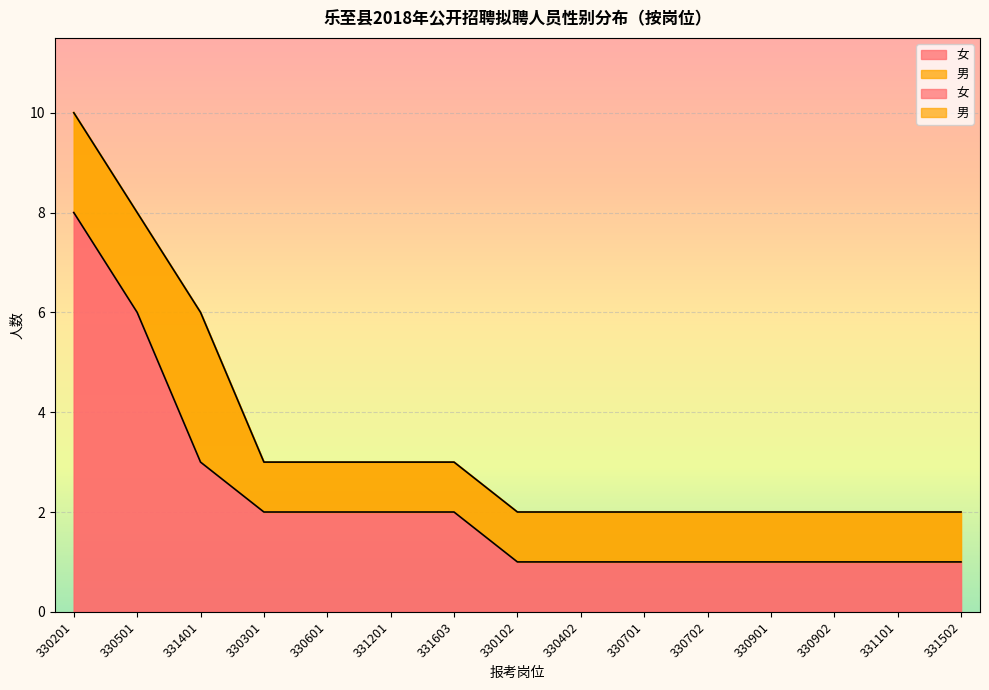

At which label is the value closest to 4?

331401